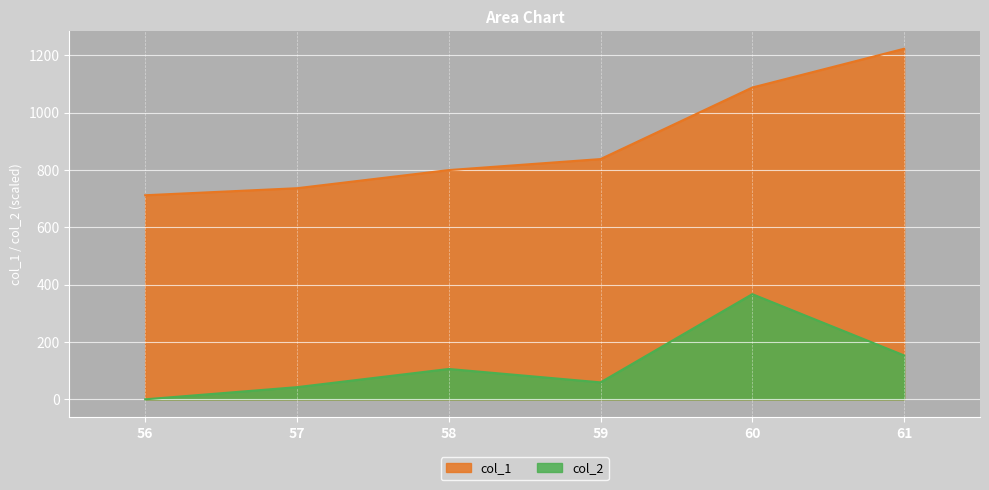

Is the value of col_1 at 58 greater than the value of col_2 at 60?

Yes